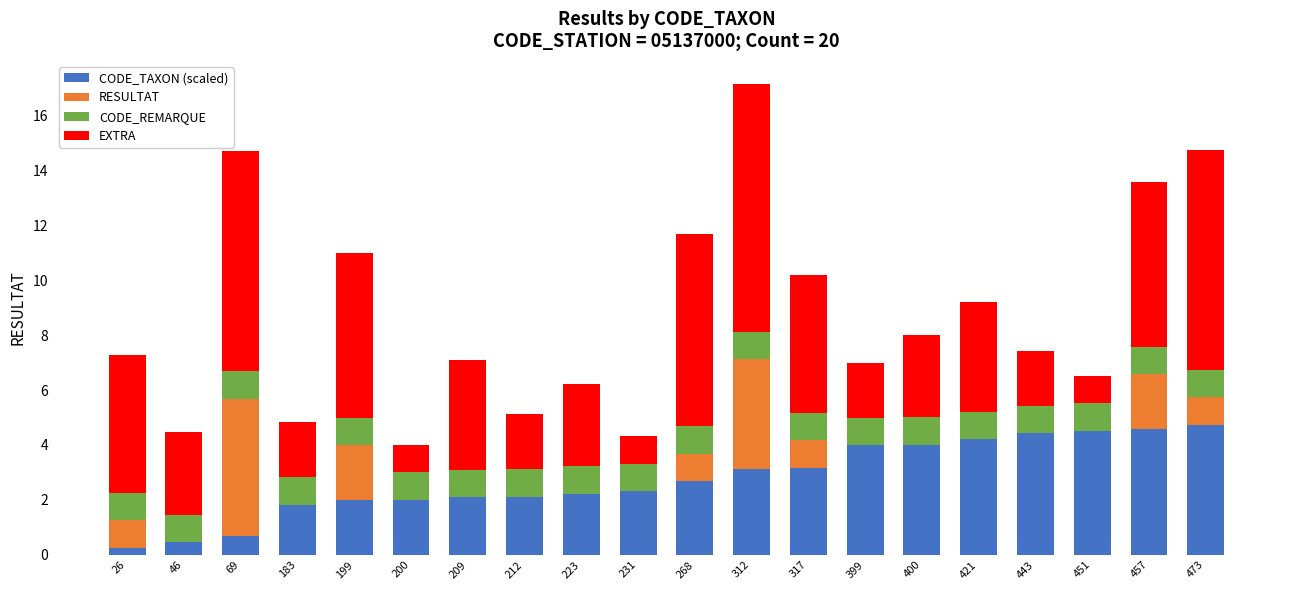

The CODE_TAXON (scaled) series shows 4.5 at 312. True or false?

False